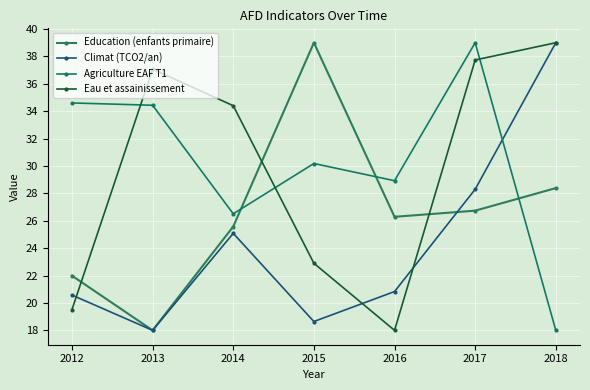

What are all the series names shown in the legend?

Education (enfants primaire), Climat (TCO2/an), Agriculture EAF T1, Eau et assainissement